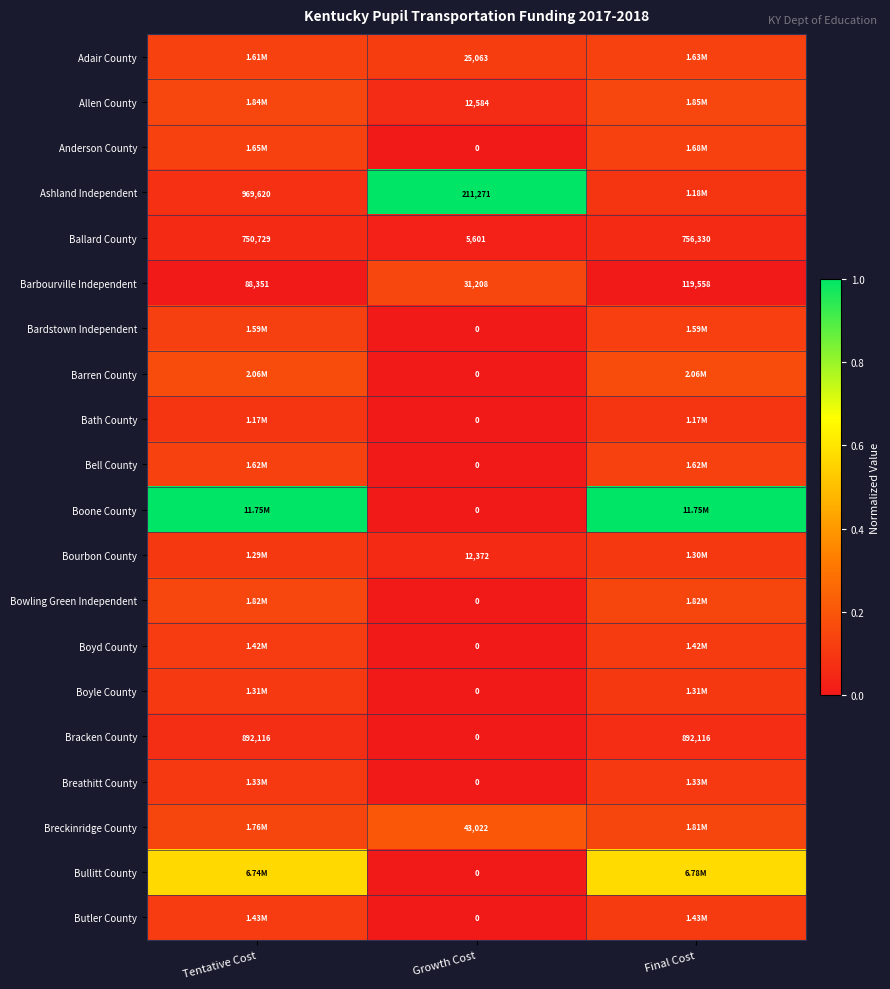

What is the sum of the Barbourville Independent values at Tentative Cost and Growth Cost?

0.1